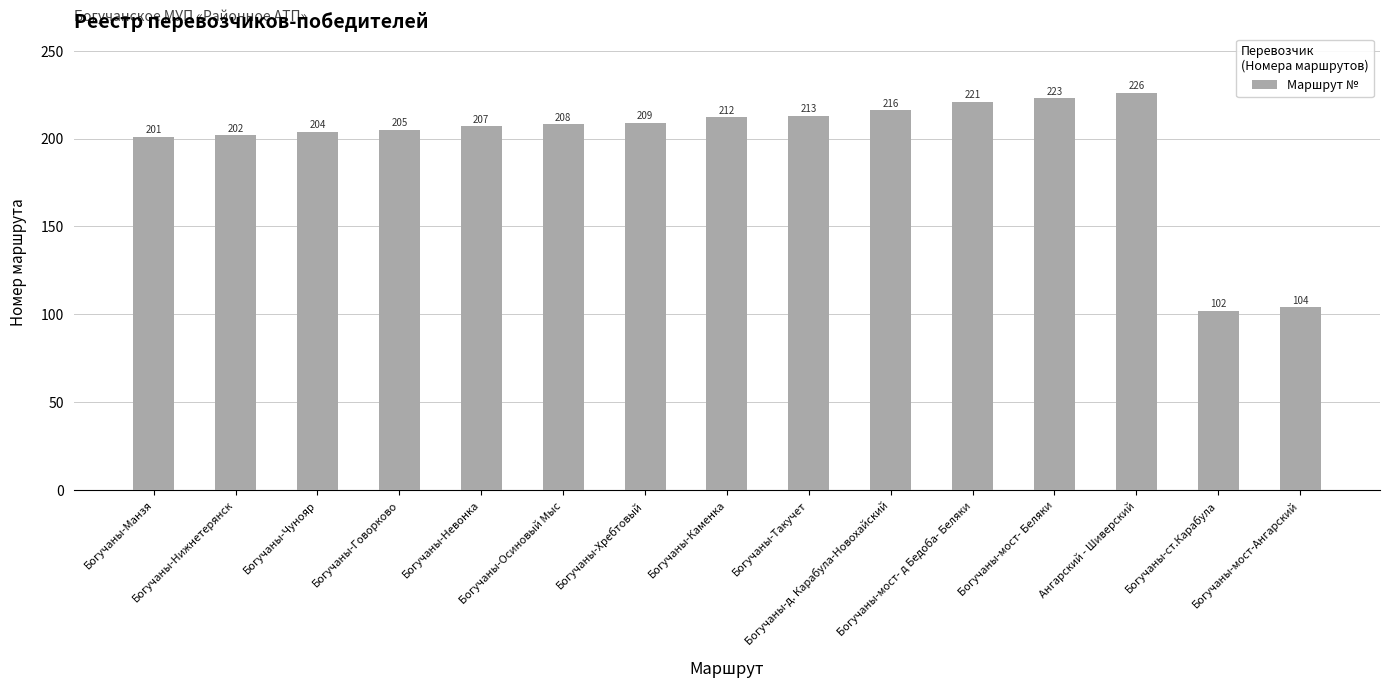

Approximately how many times larger is the value at Богучаны-Осиновый Мыс compared to Ангарский - Шиверский?

0.9